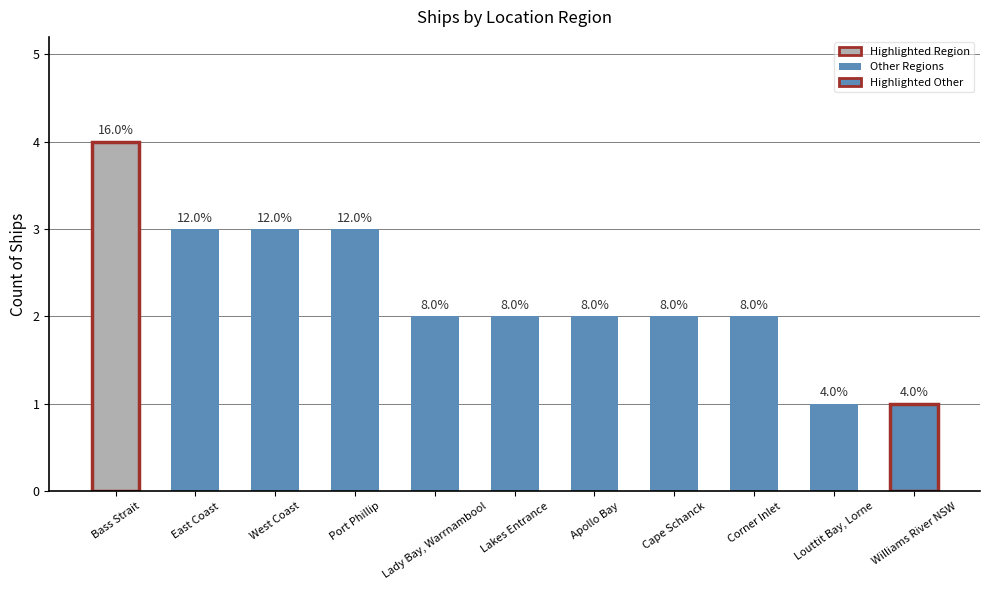

Approximately how many times larger is the value at East Coast compared to Louttit Bay, Lorne?

3.0